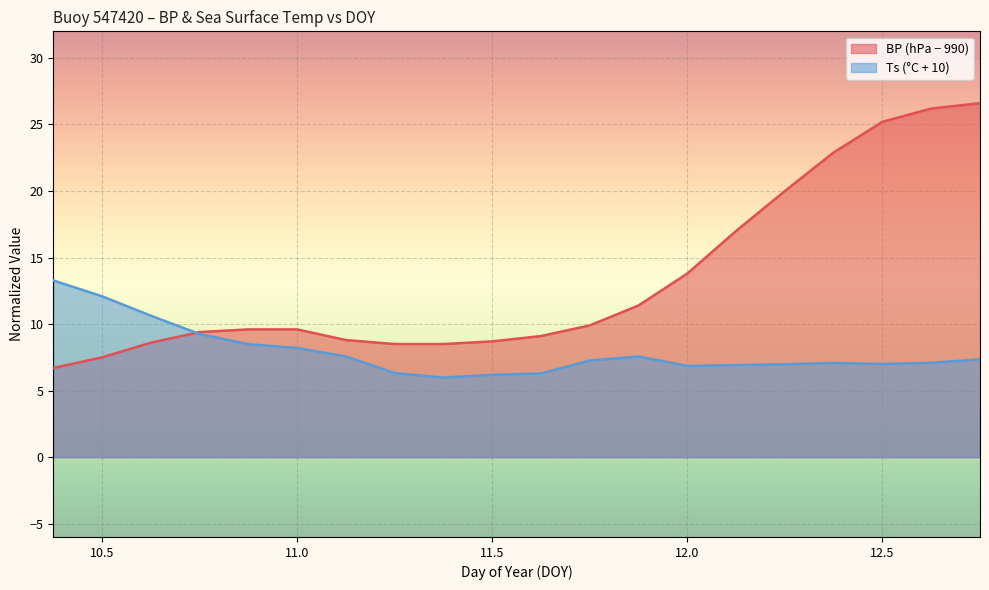

What is the difference between the maximum and minimum values in the BP series?

19.9